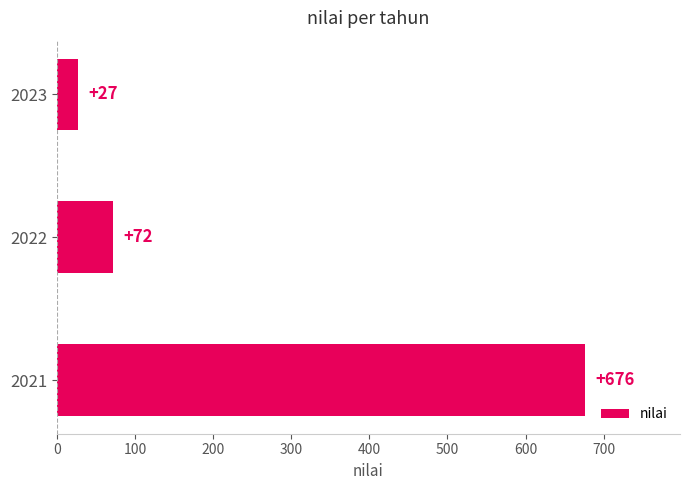

What is the maximum value shown in the chart?

676